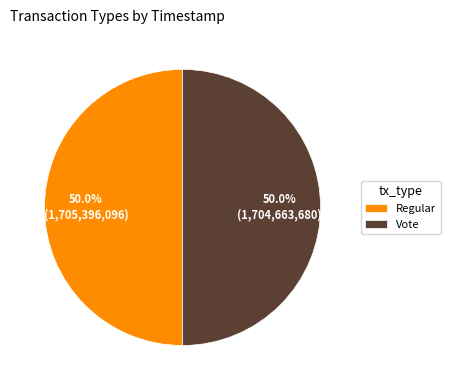

Count the number of slices in the pie.

2